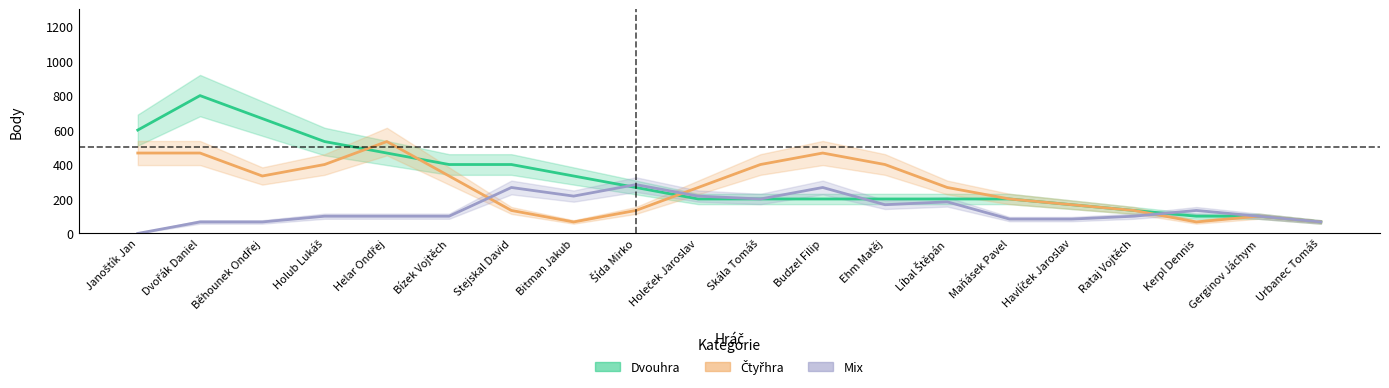

True or false: Dvouhra and Čtyřhra intersect in this chart.

True